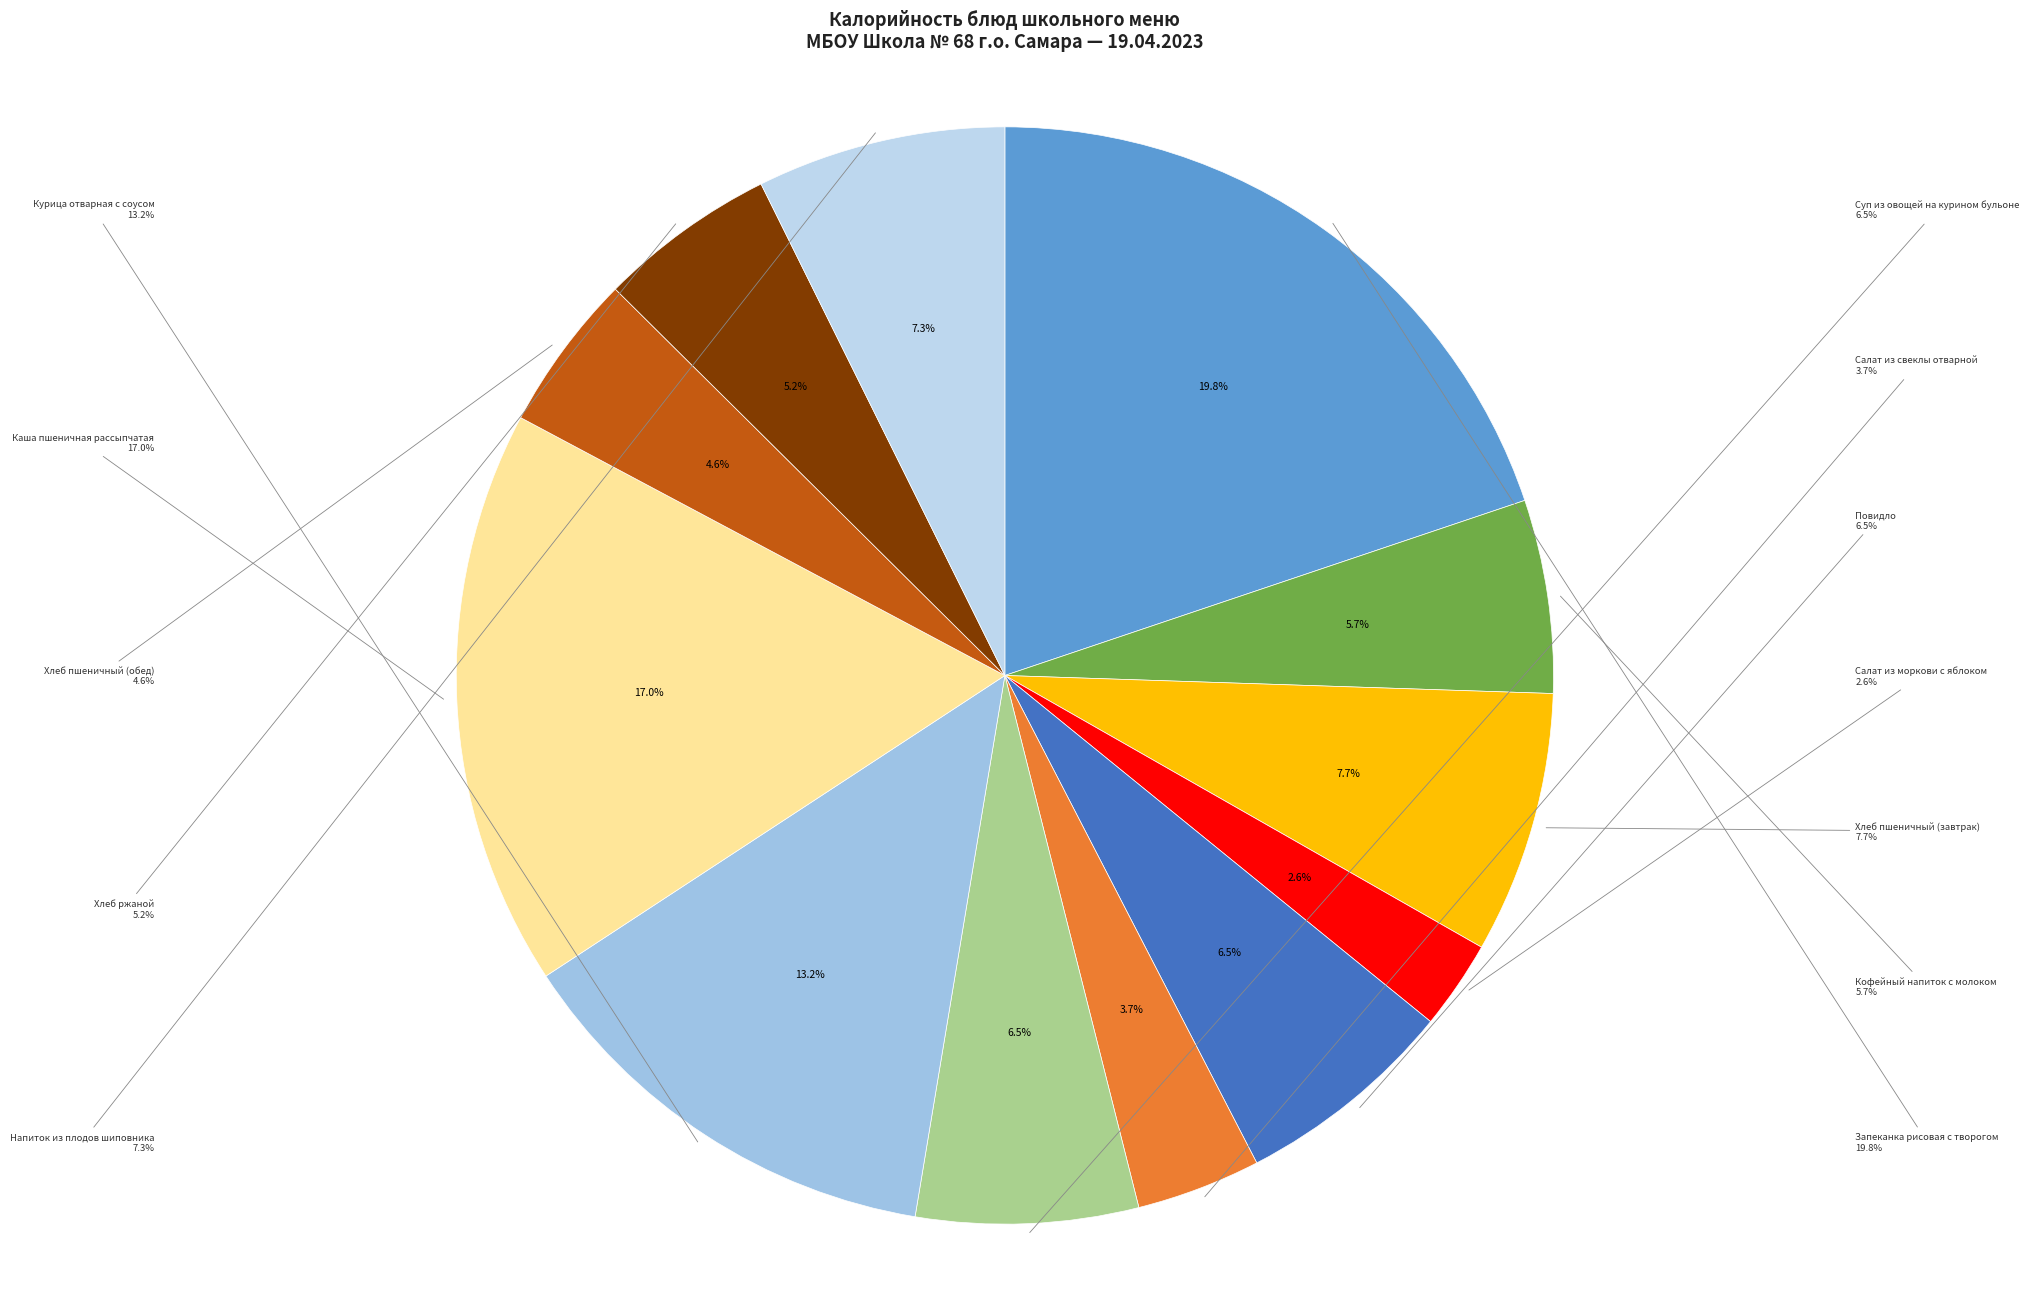

What percentage do Повидло and Хлеб пшеничный (обед) together represent?

11.2%